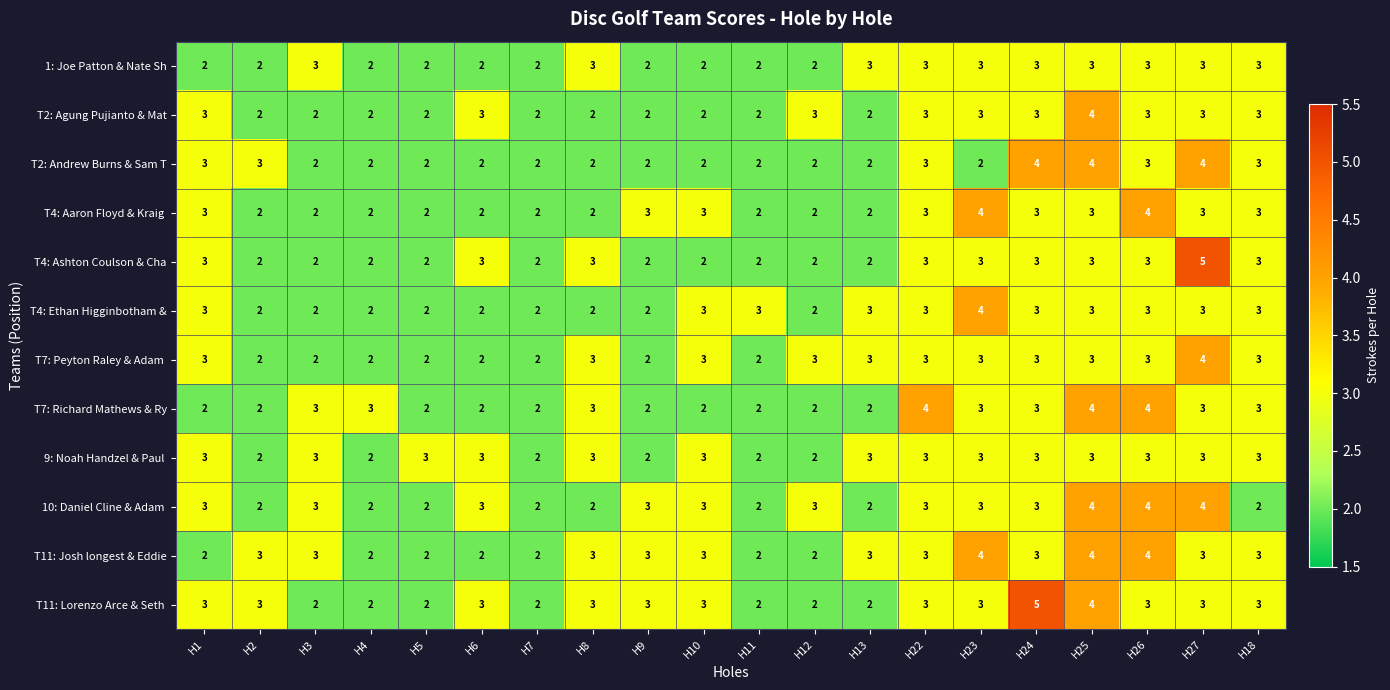

At which category is the sum across all series the highest?

H25